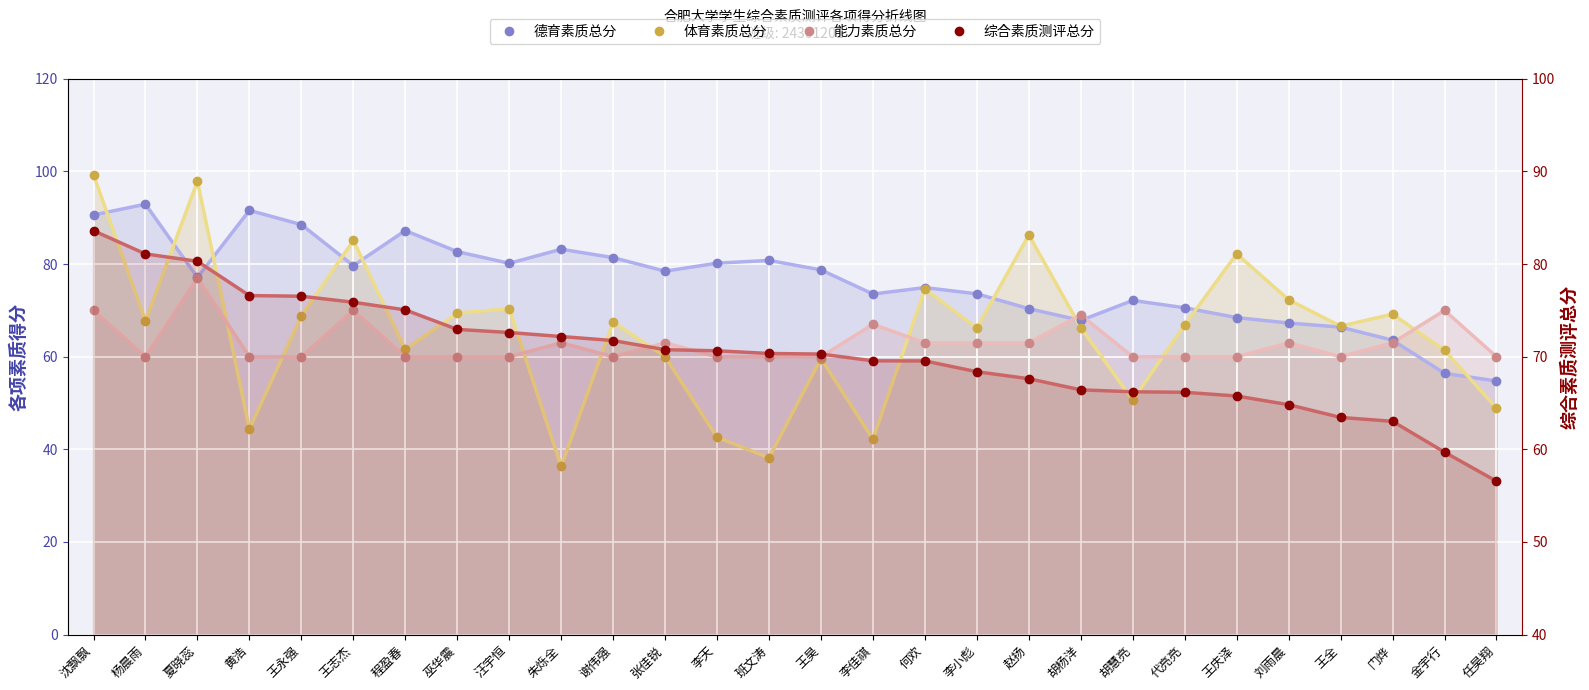

What is the approximate value of 体育素质总分 at 谢伟强?

67.5